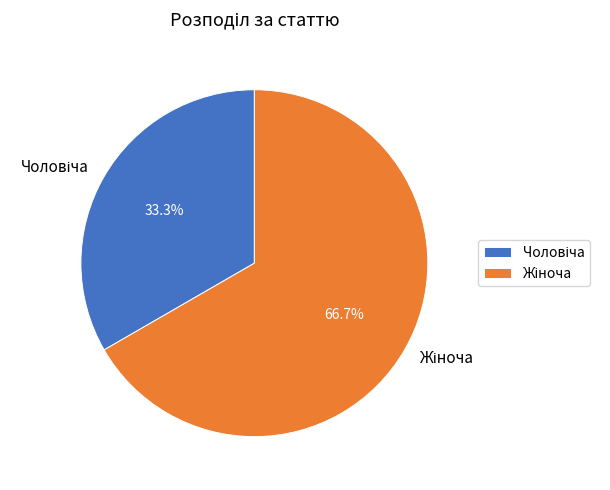

Is there any slice that represents more than half of the pie?

Yes